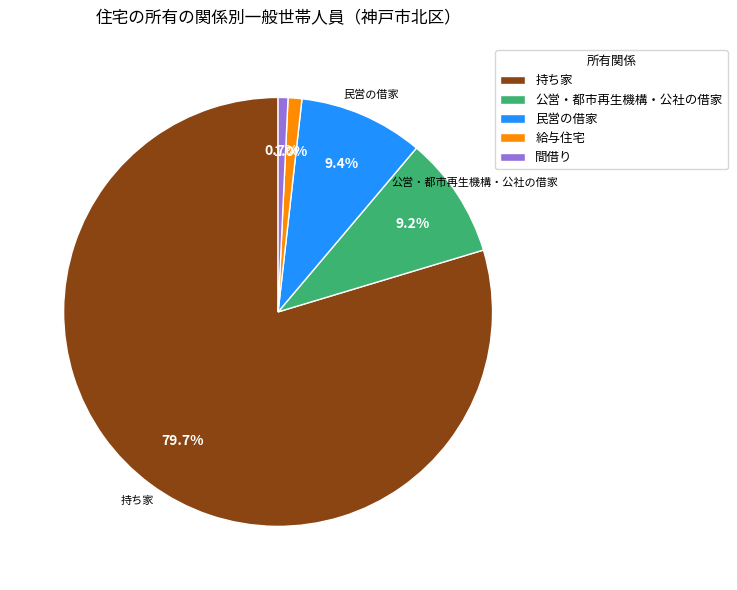

Is it true that 間借り is 1% of the pie?

True